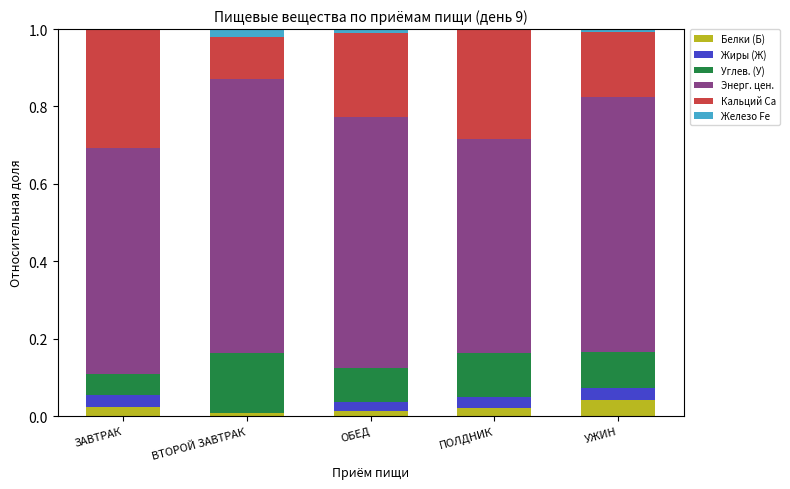

What is the total value across all series at УЖИН?

1.0